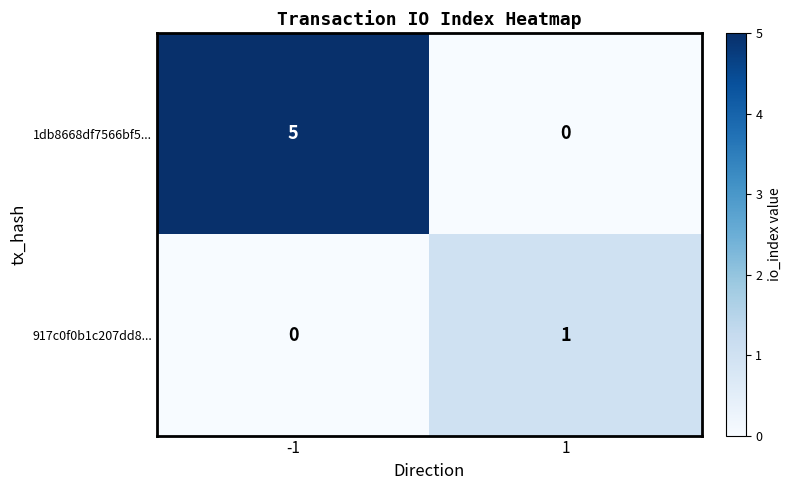

Rank the series at 1 from highest to lowest value.

917c0f0b1c207dd8..., 1db8668df7566bf5...